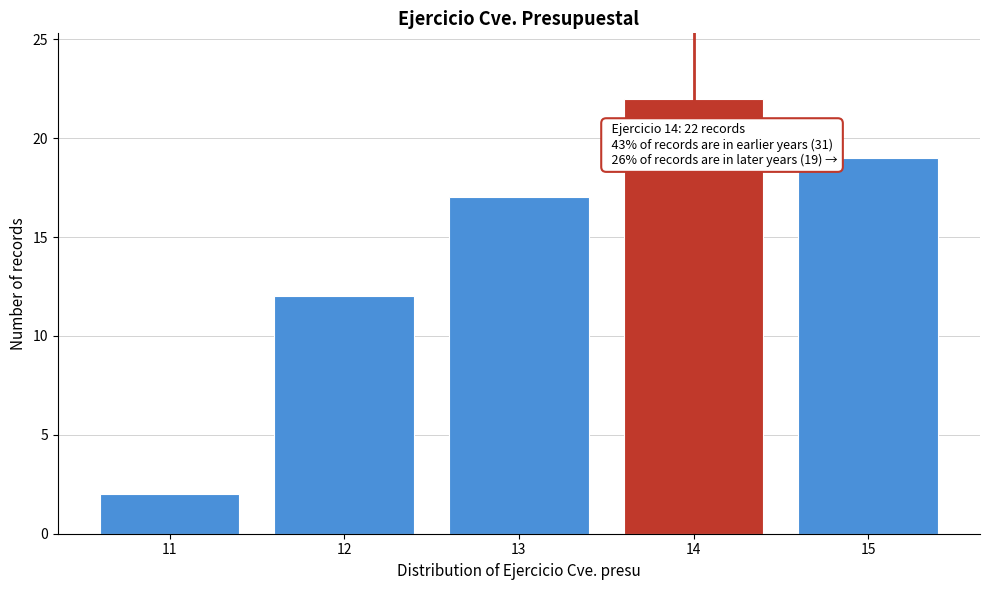

Reading left to right, what are all the values shown in this chart?

2	12	17	22	19